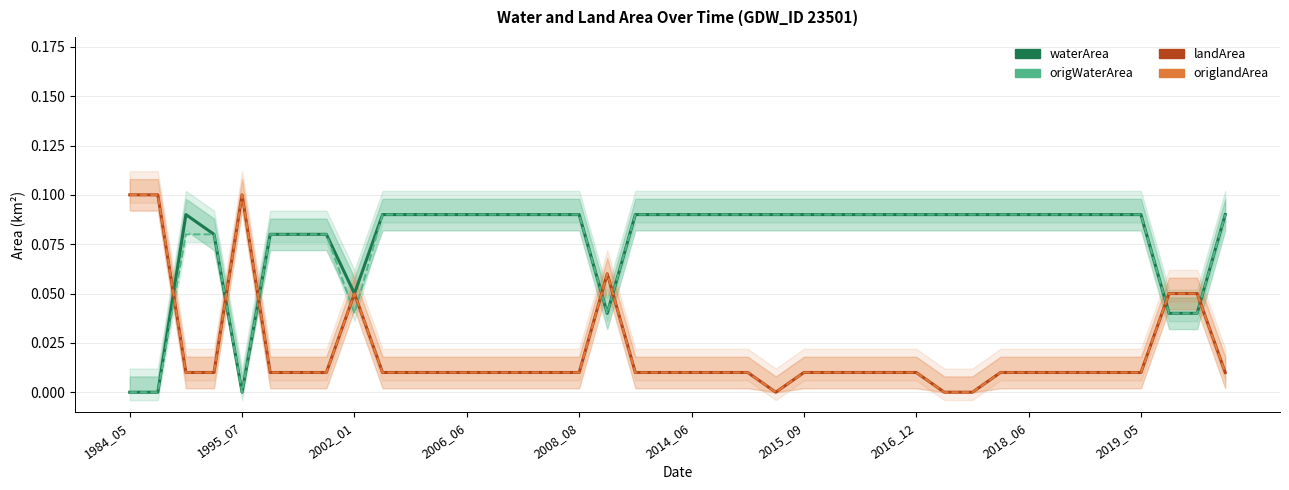

What value does the origWaterArea series have at 2019_05?

0.1